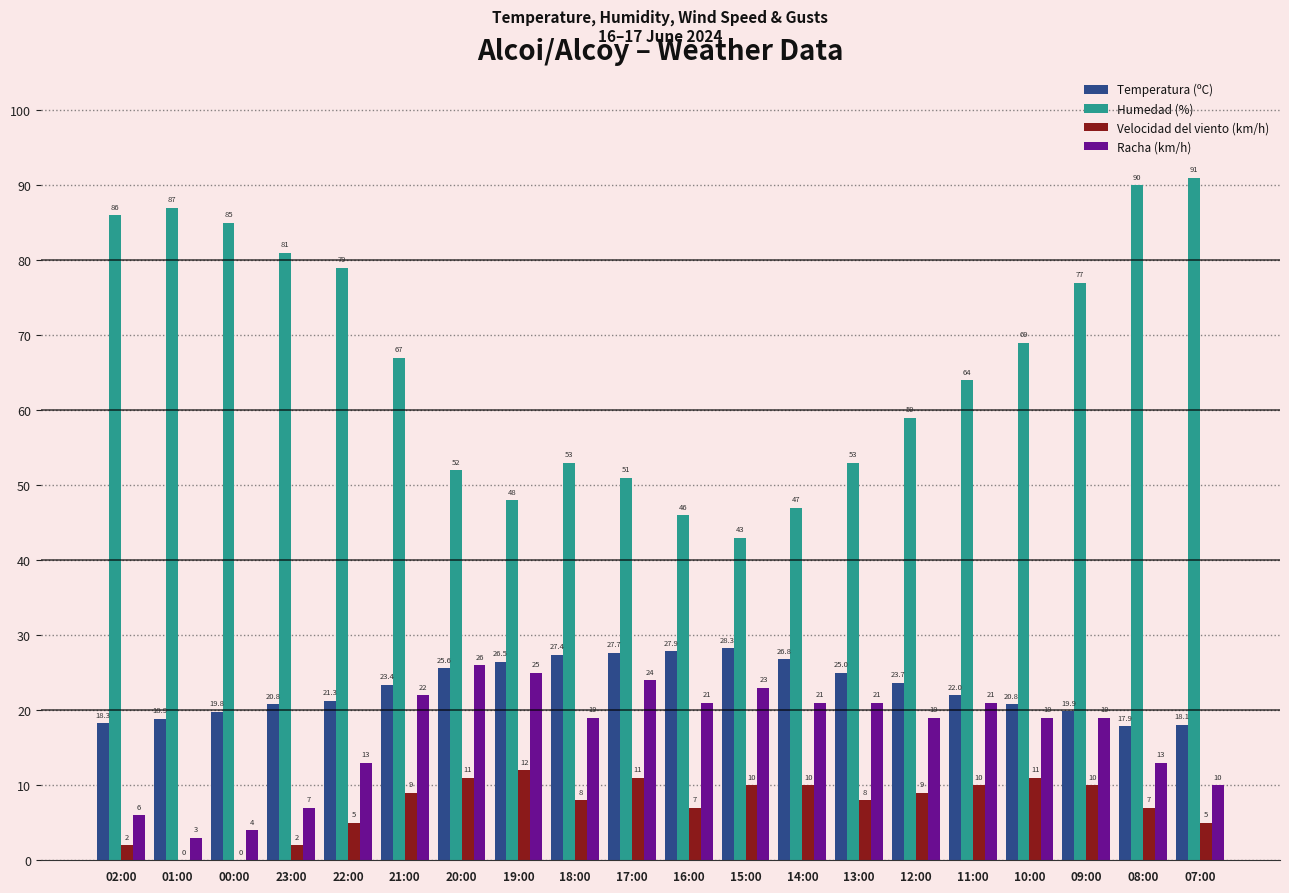

The Racha (km/h) series shows 21.0 at 14:00. True or false?

True